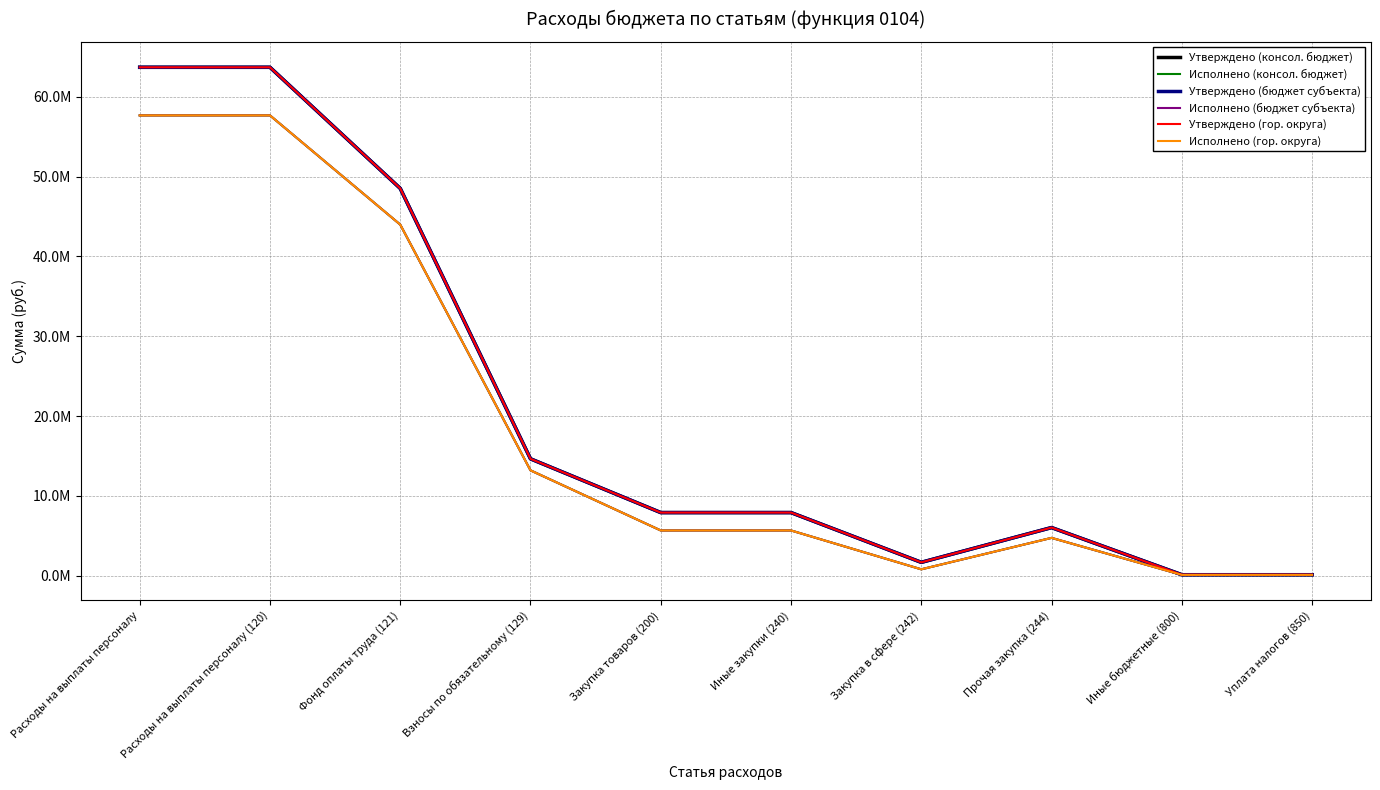

Is this an area chart (filled region under the line)?

No